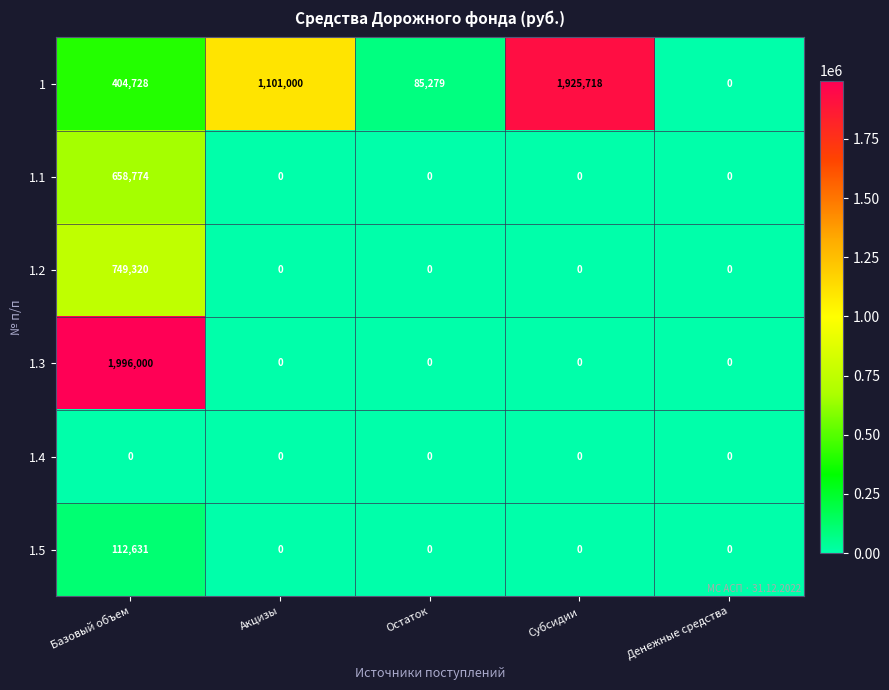

What is the difference between the highest and lowest values at Субсидии?

1925718